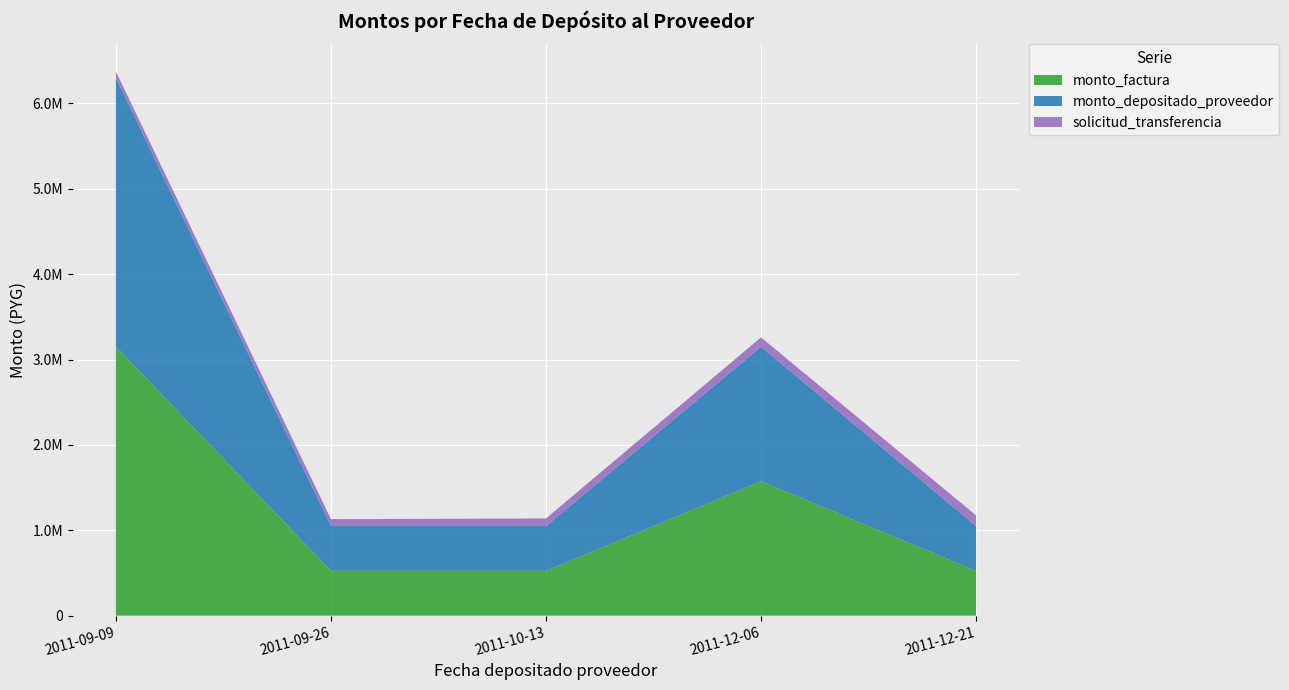

Reading left to right, extract all data points from this chart.

monto_factura: 2011-12-21=525000	2011-12-06=1575000	2011-10-13=525000	2011-09-26=525000	2011-09-09=3150000
monto_depositado_proveedor: 2011-12-21=525000	2011-12-06=1575000	2011-10-13=525000	2011-09-26=525000	2011-09-09=3150000
solicitud_transferencia: 2011-12-21=125083	2011-12-06=109929	2011-10-13=89041	2011-09-26=80642	2011-09-09=73145